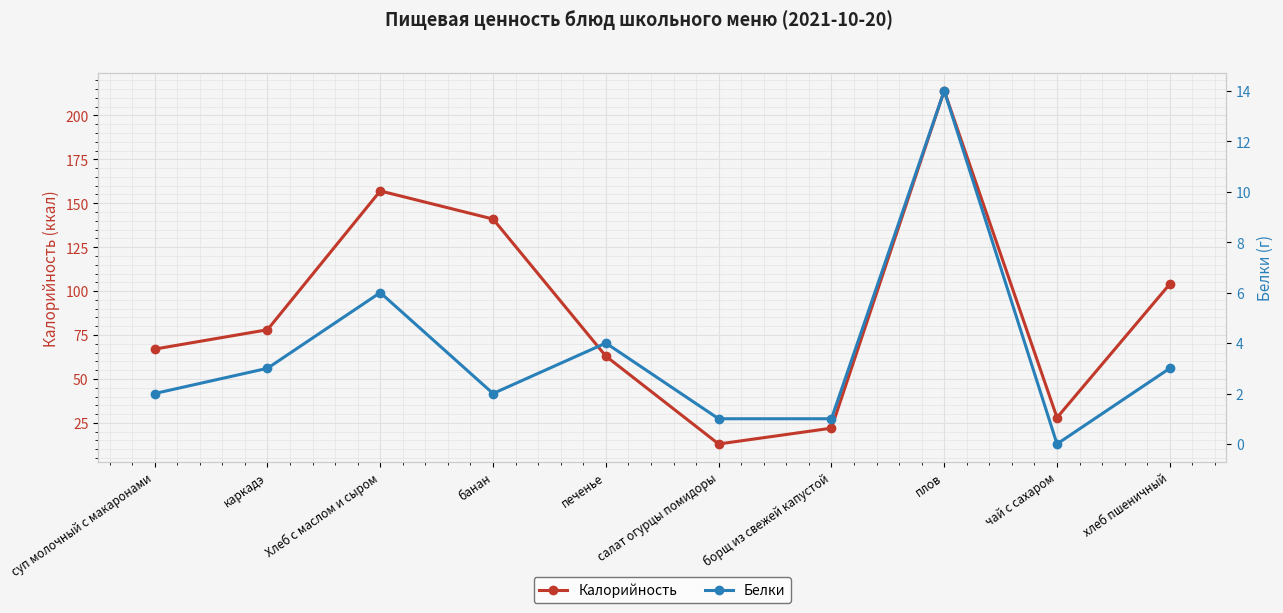

What is the sum of the Калорийность values at плов and банан?

355